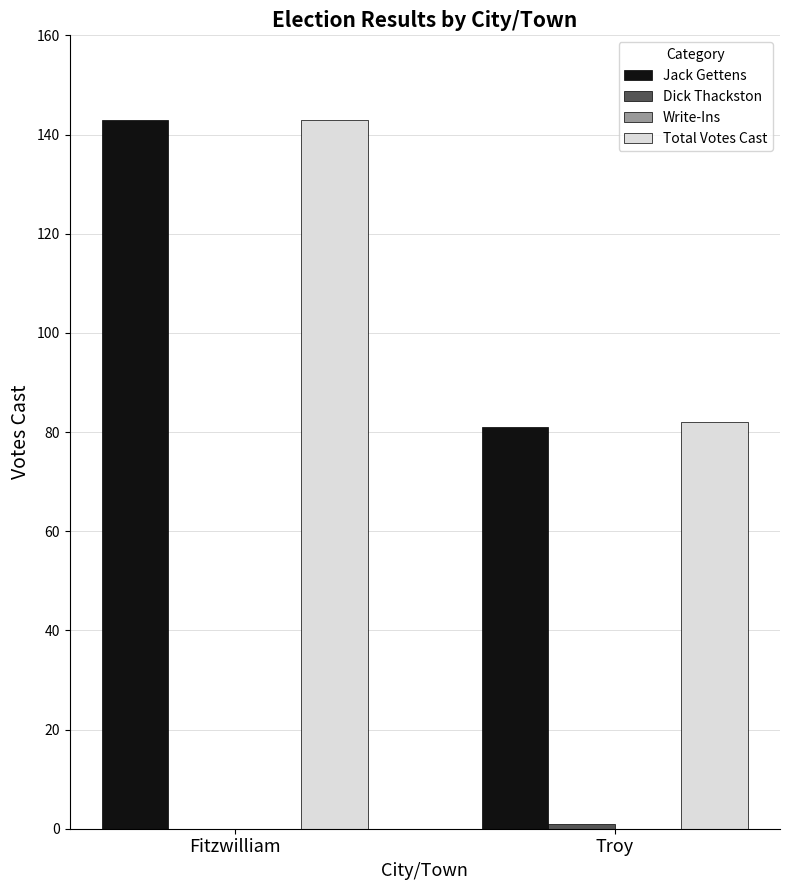

How many Jack Gettens values are between 81 and 143?

2